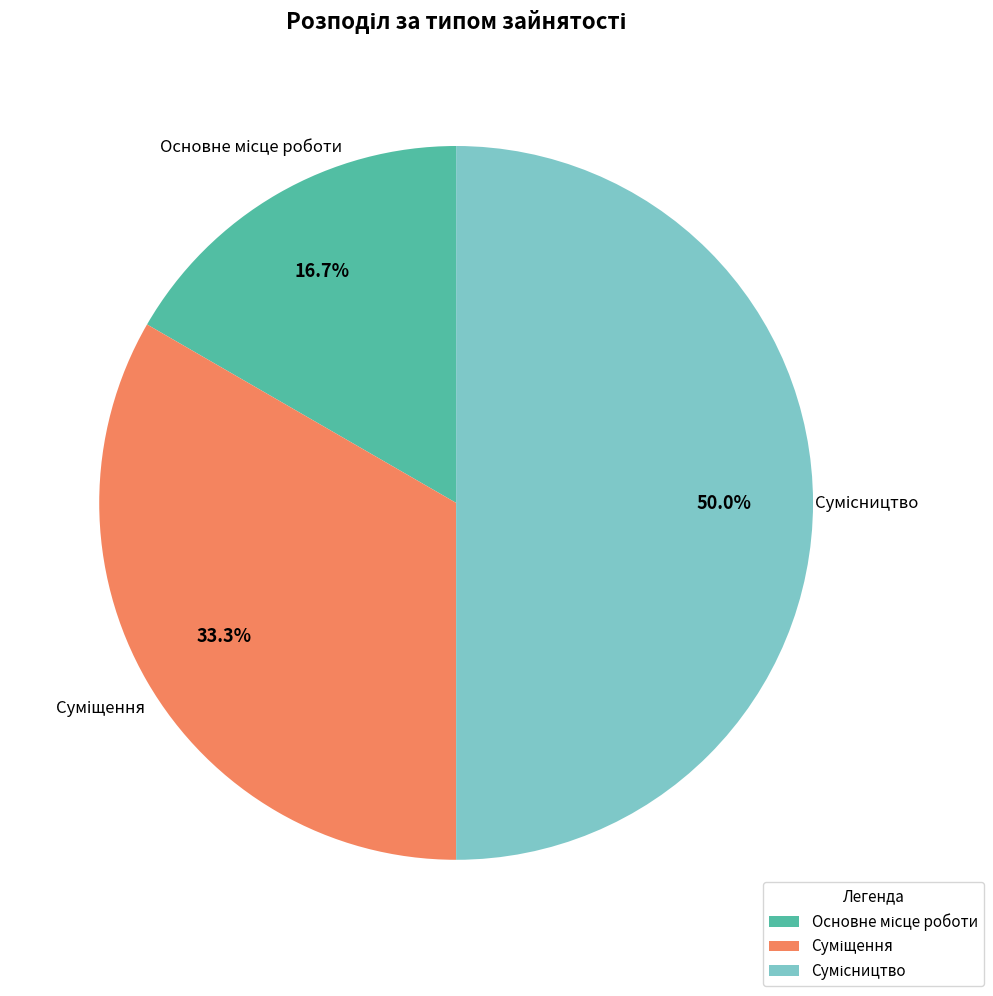

Count the number of slices in the pie.

3